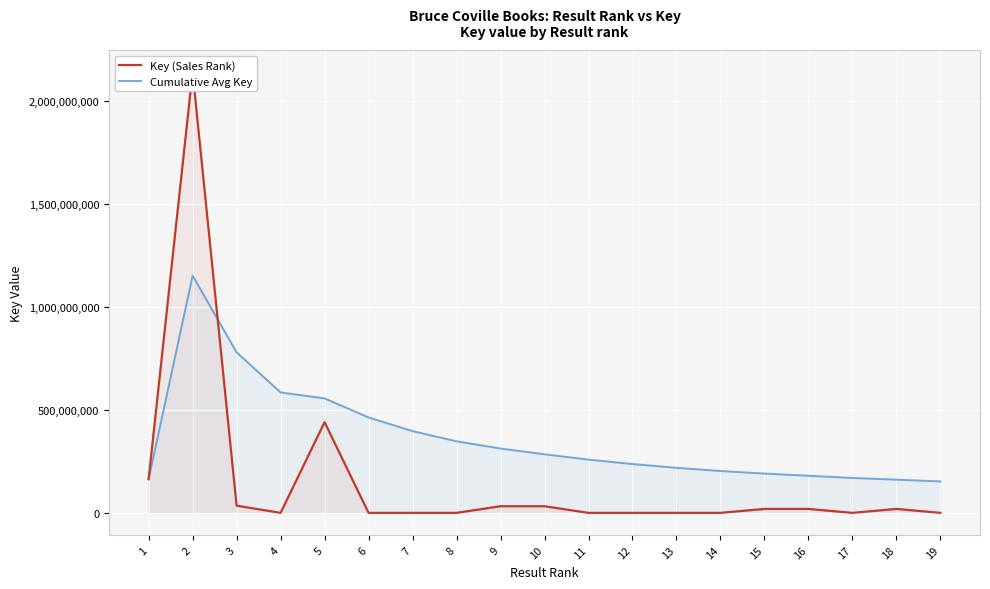

How many data points in Key (Sales Rank) are above 8683?

9